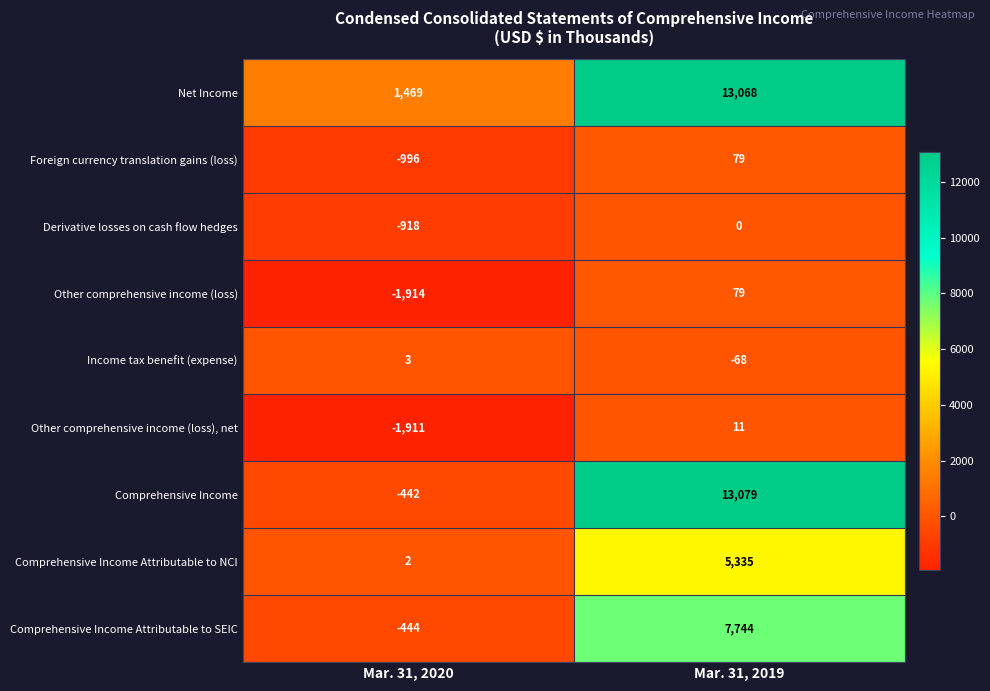

Rank the categories by Other comprehensive income (loss) value from lowest to highest.

Mar. 31, 2020, Mar. 31, 2019